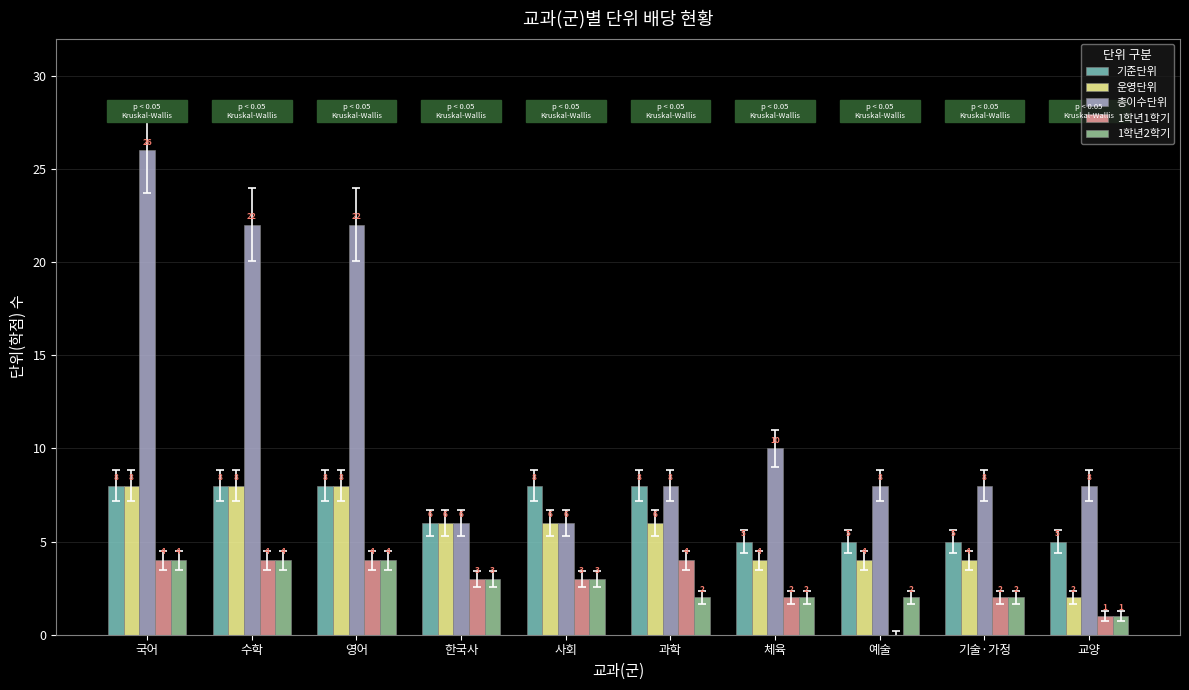

Reading left to right, what are all the values shown in this chart?

기준단위: 8	8	8	6	8	8	5	5	5	5
운영단위: 8	8	8	6	6	6	4	4	4	2
총이수단위: 26	22	22	6	6	8	10	8	8	8
1학년1학기: 4	4	4	3	3	4	2	0	2	1
1학년2학기: 4	4	4	3	3	2	2	2	2	1